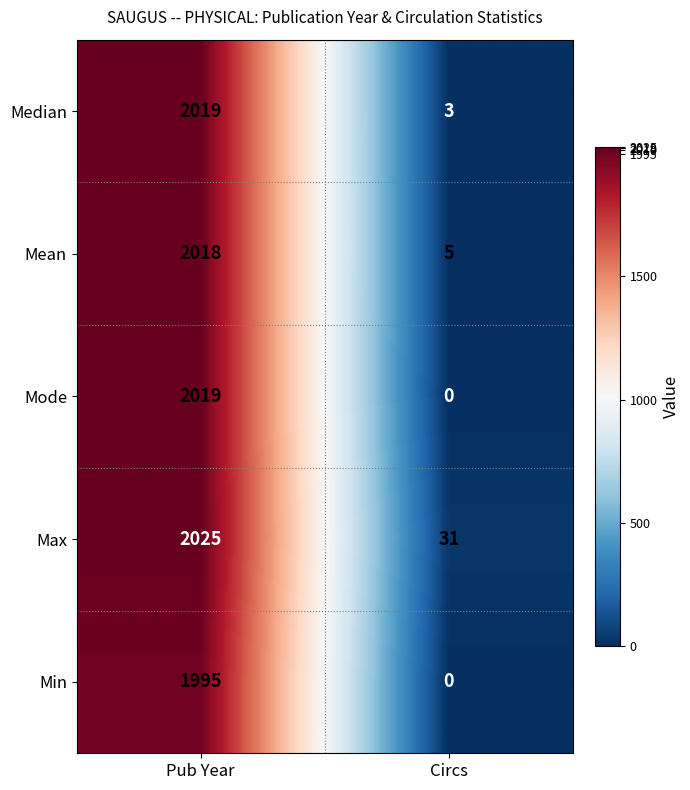

What is the highest value of the Mode series?

2019